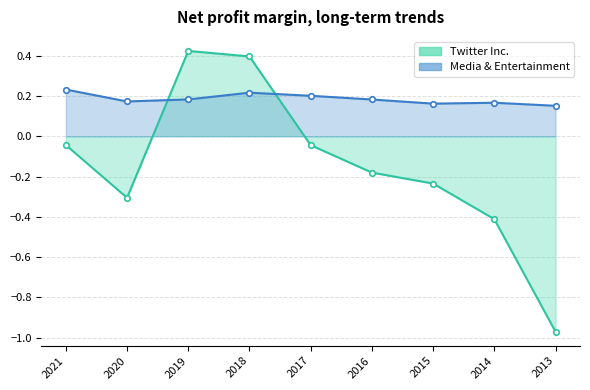

After their last crossing, which series has the higher values: Media & Entertainment or Twitter Inc.?

Media & Entertainment